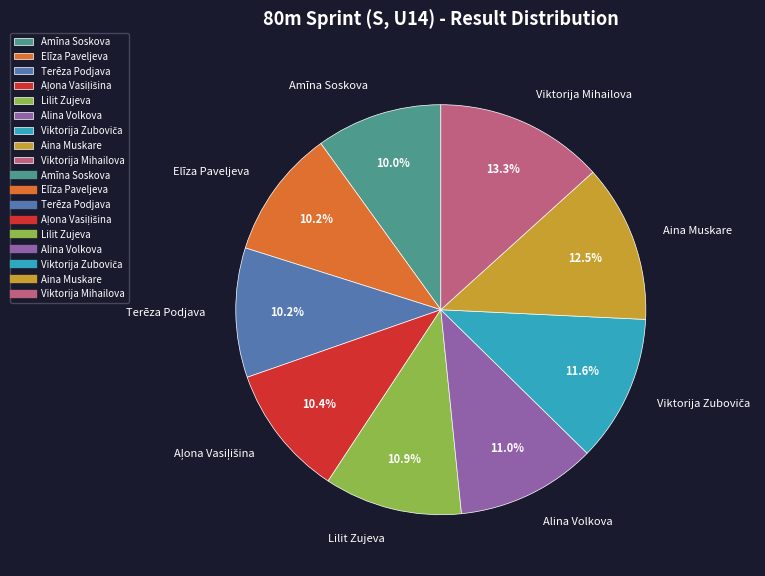

To the nearest percent, what is the difference between the largest and smallest slice percentages?

3%